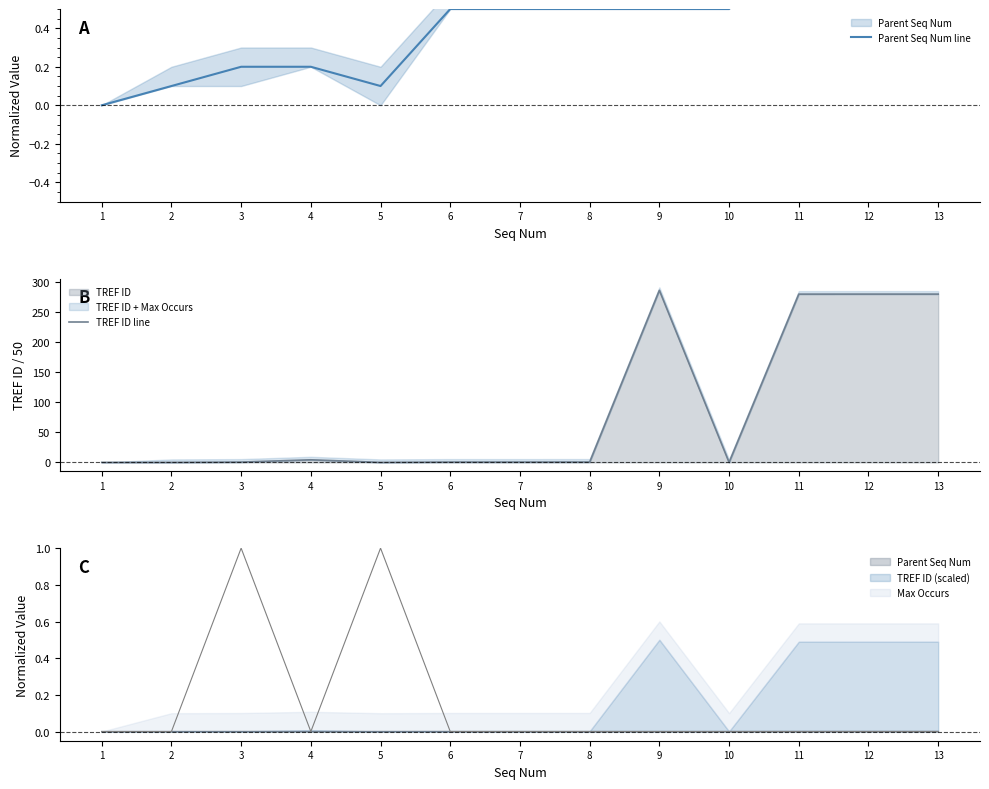

At how many categories does at least one series exceed 117?

4